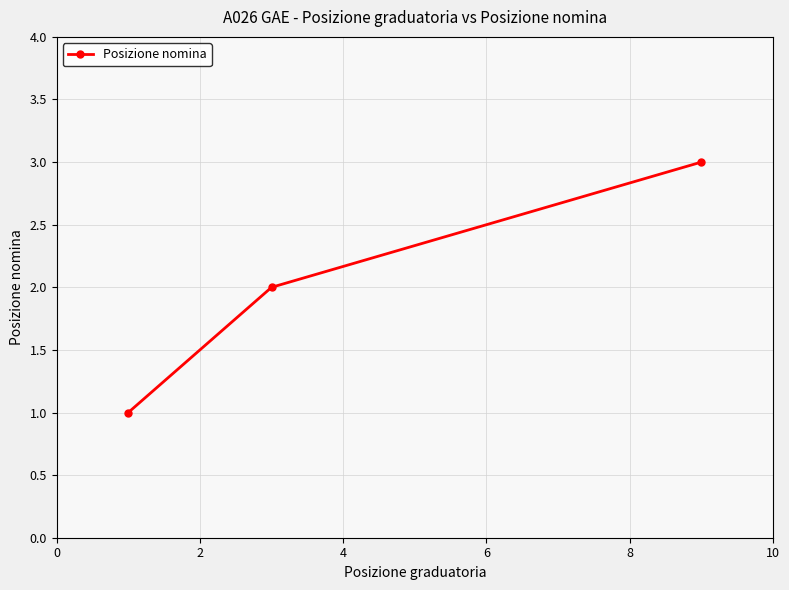

What is the greatest value displayed?

3